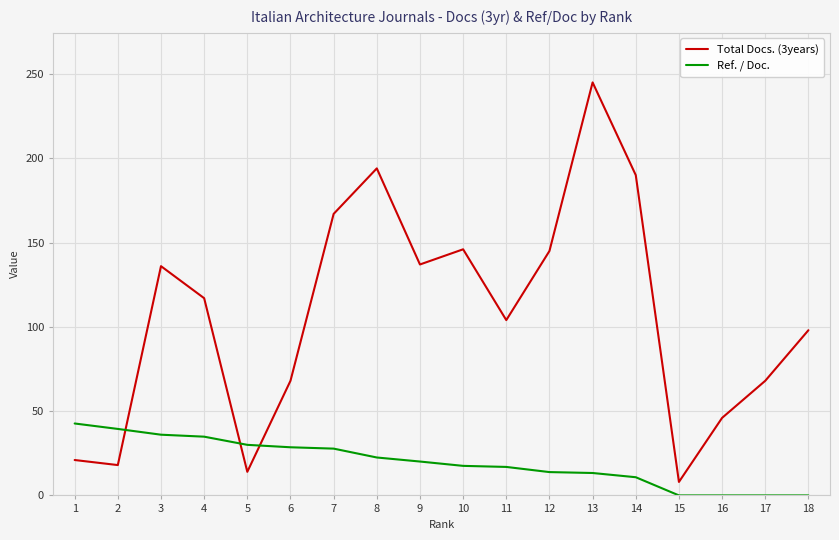

True or false: Total Docs. (3years) has more than 2 points higher than both neighbors.

True